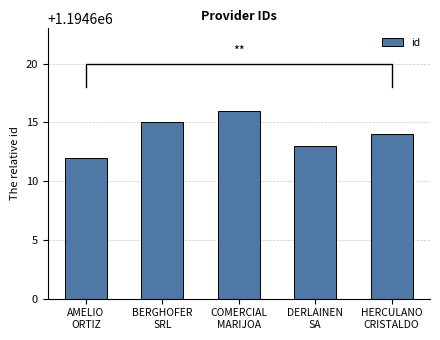

True or false: the data shows 1194613 at DERLAINEN
SA.

True